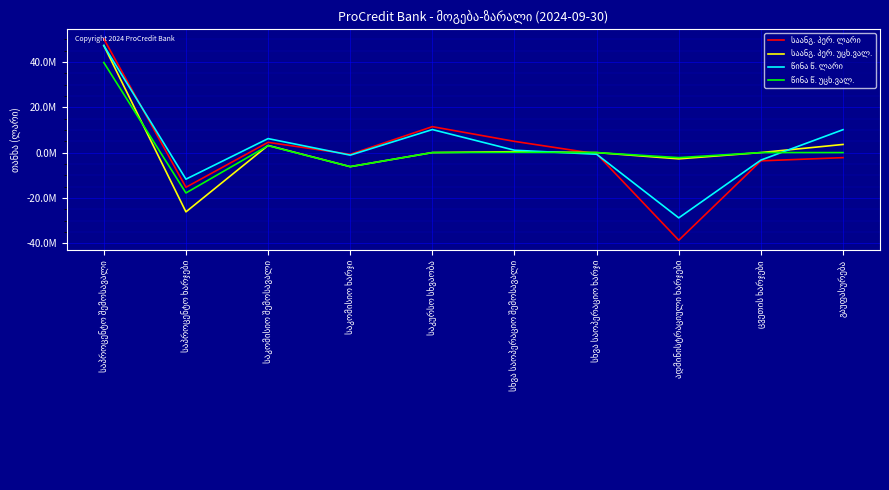

At which category does წინა წ. უცხ.ვალ. reach its first local peak?

საკომისიო შემოსავალი